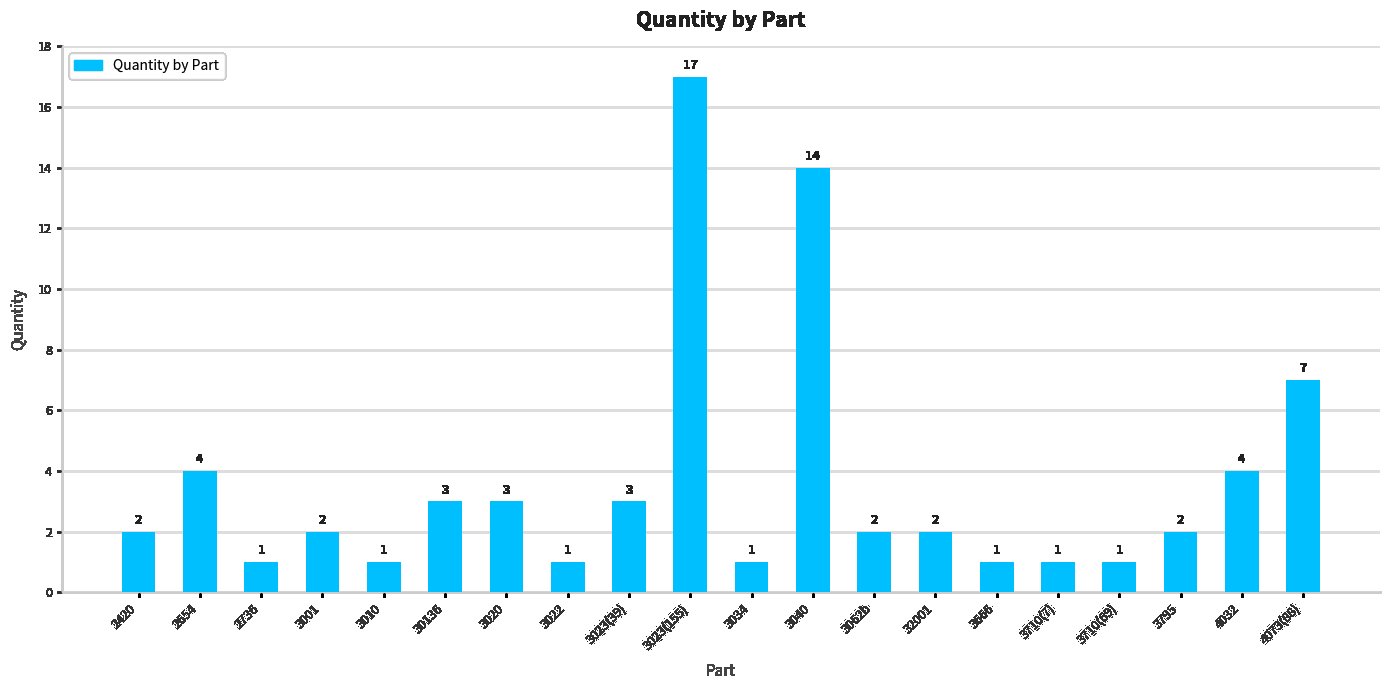

What is the average value?

4